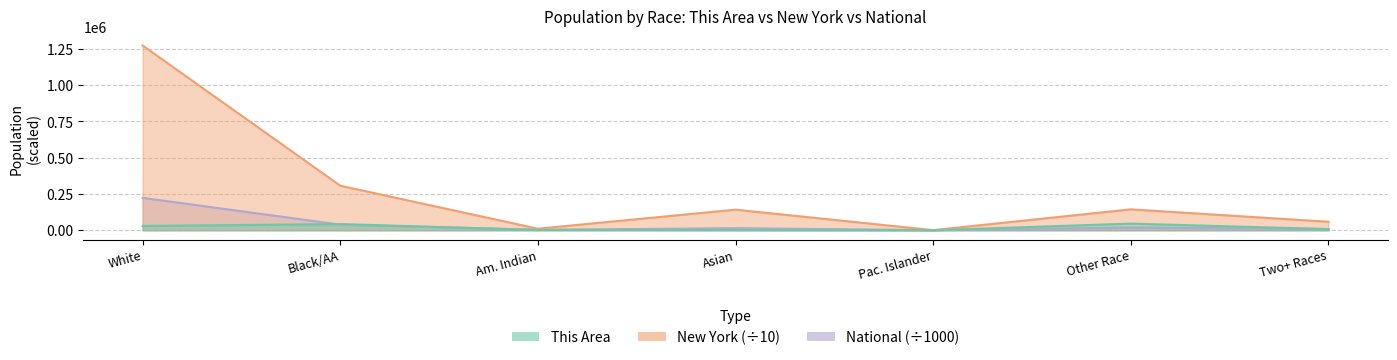

Between Other Race and Black/AA, which is larger?

Other Race